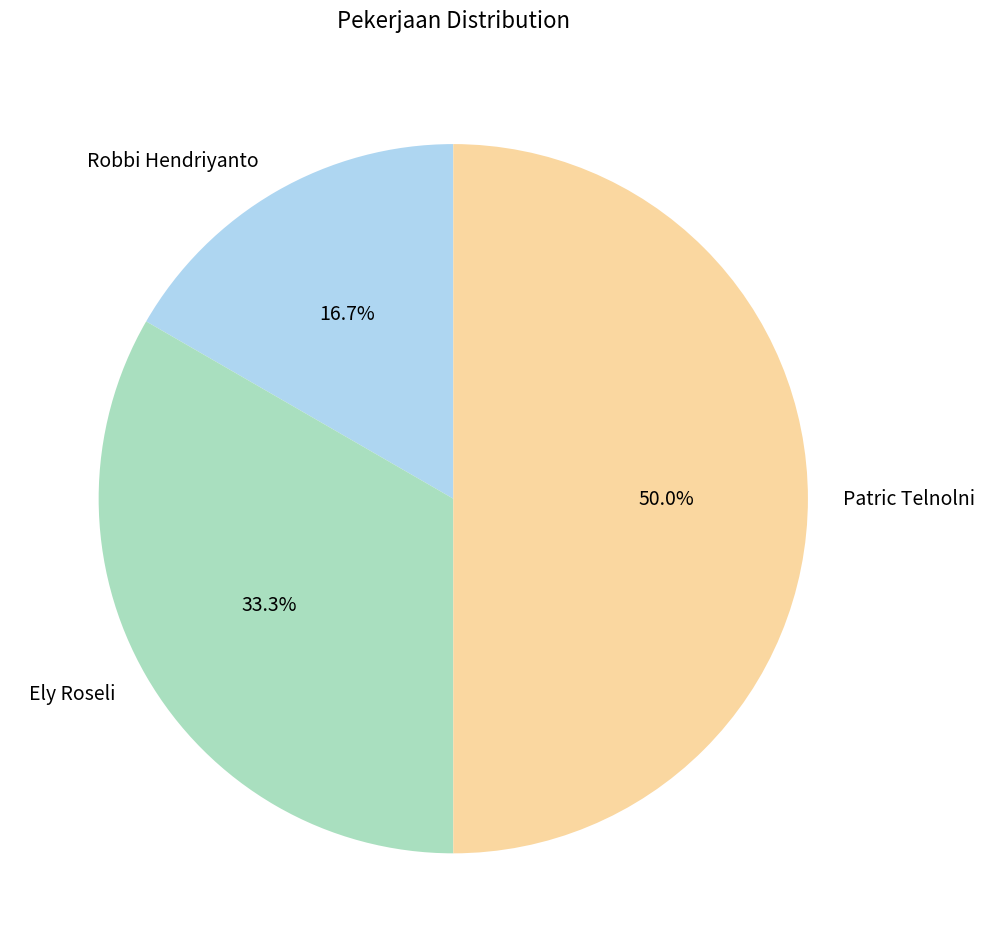

What is the largest slice in the pie chart?

Patric Telnolni